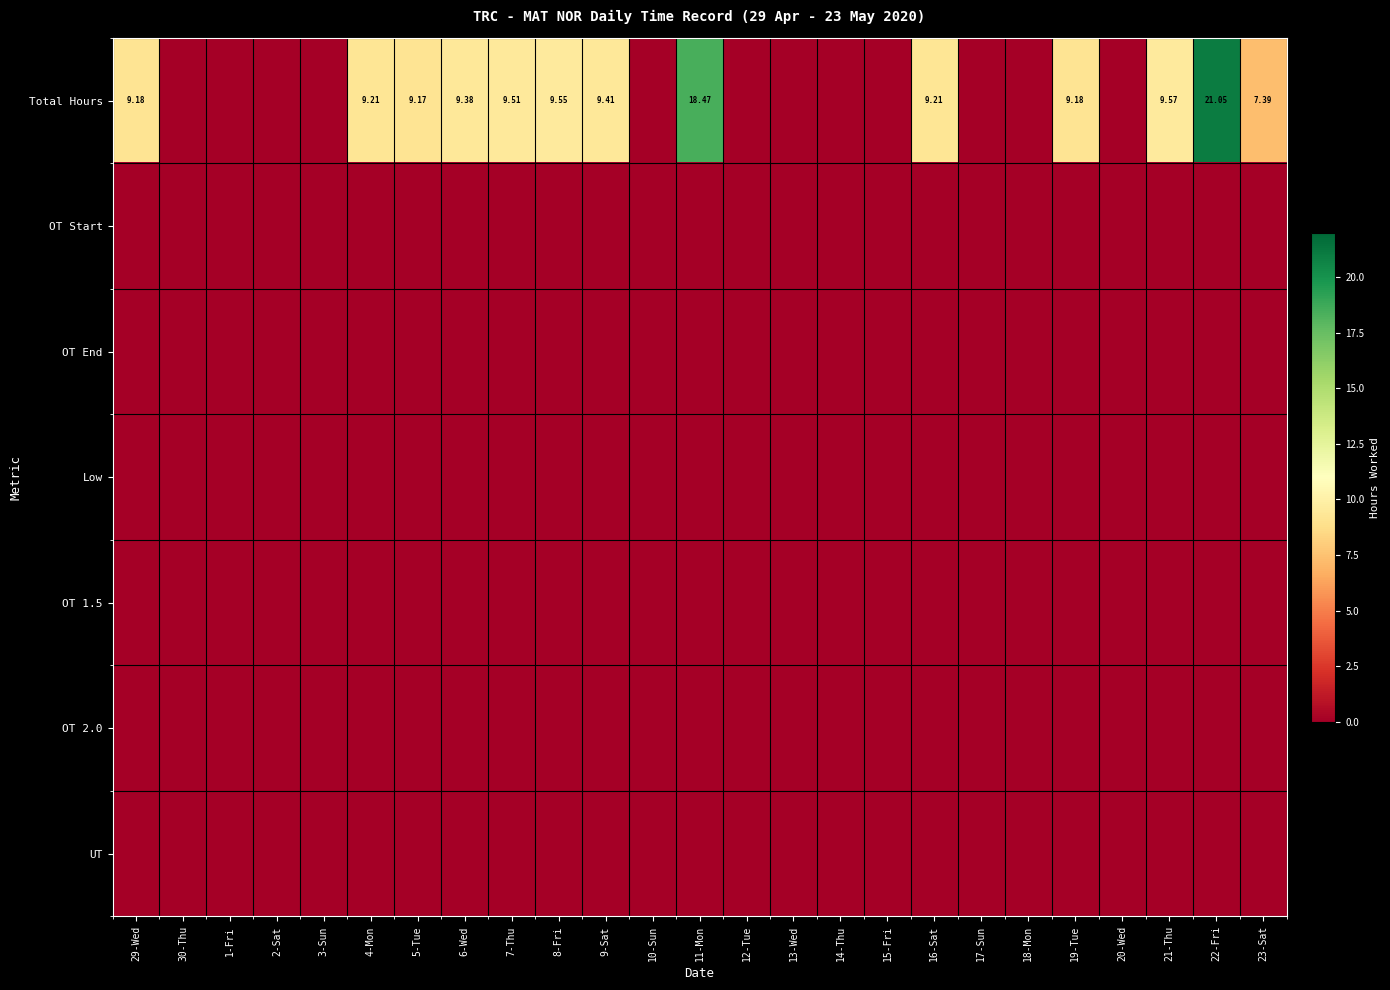

Between 13-Wed and 22-Fri, which series saw the biggest shift?

Total Hours